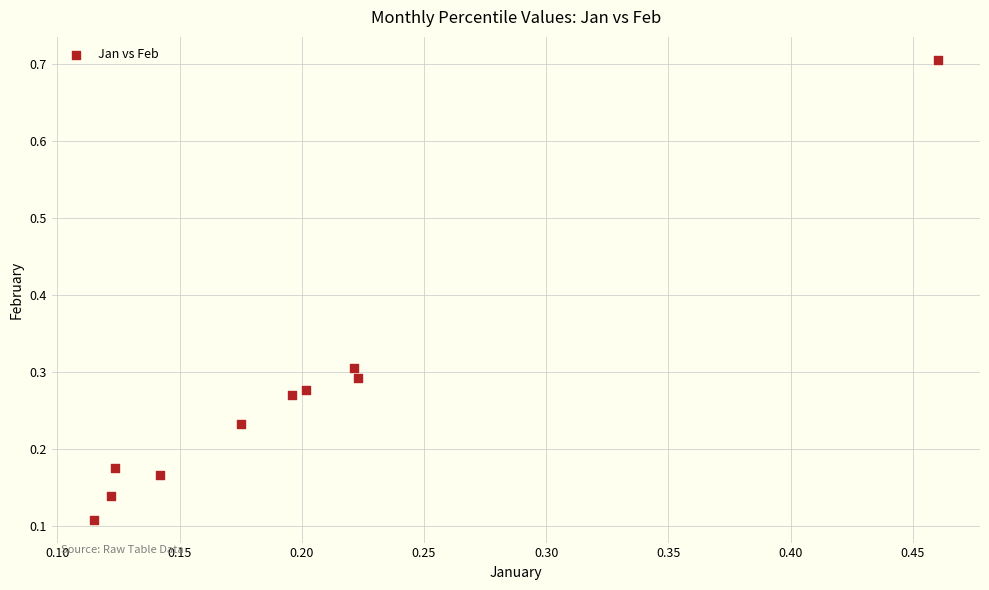

What is the range of Y values (max minus min)?

0.6